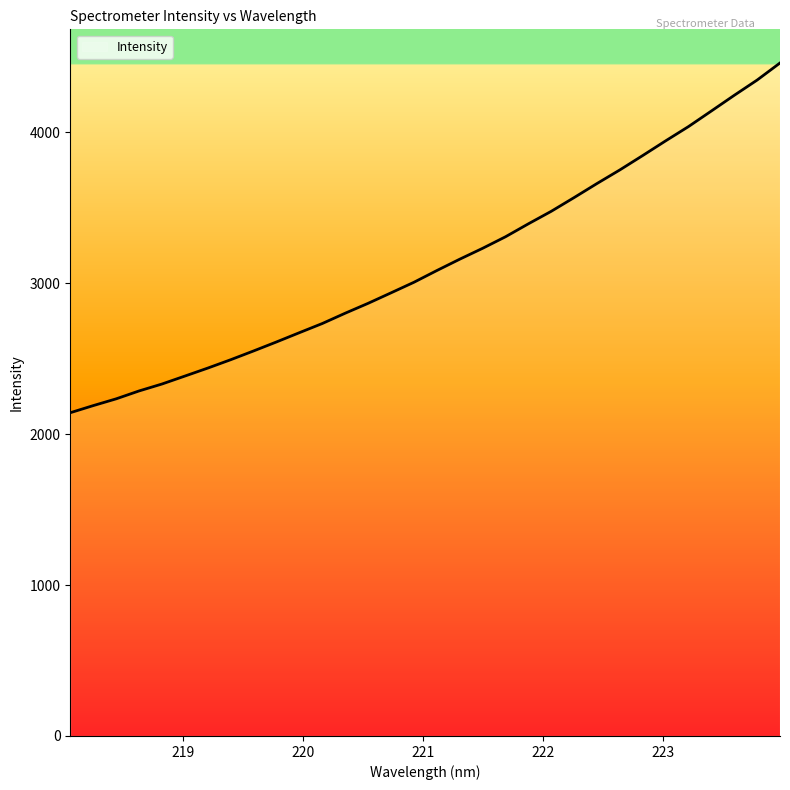

Count the number of categories in the chart.

32